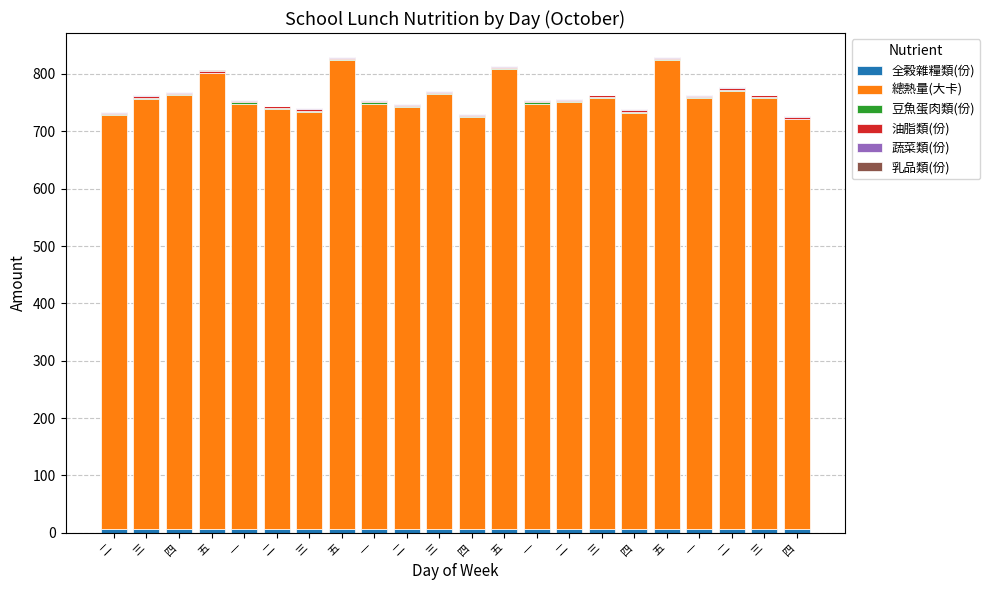

Are the bars horizontal?

No